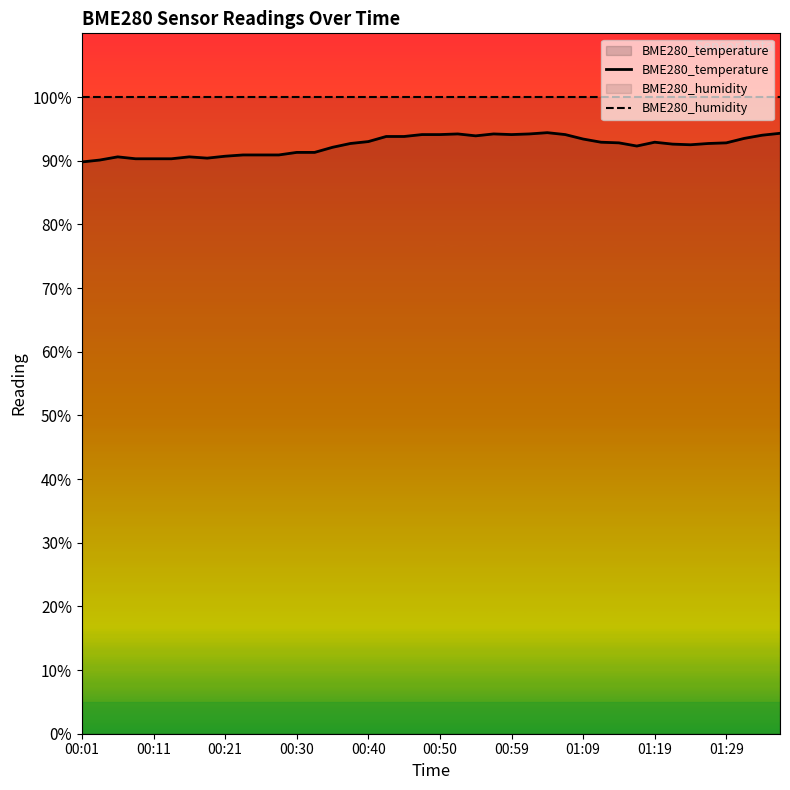

What is the difference between the highest and lowest values at 10?

9.1